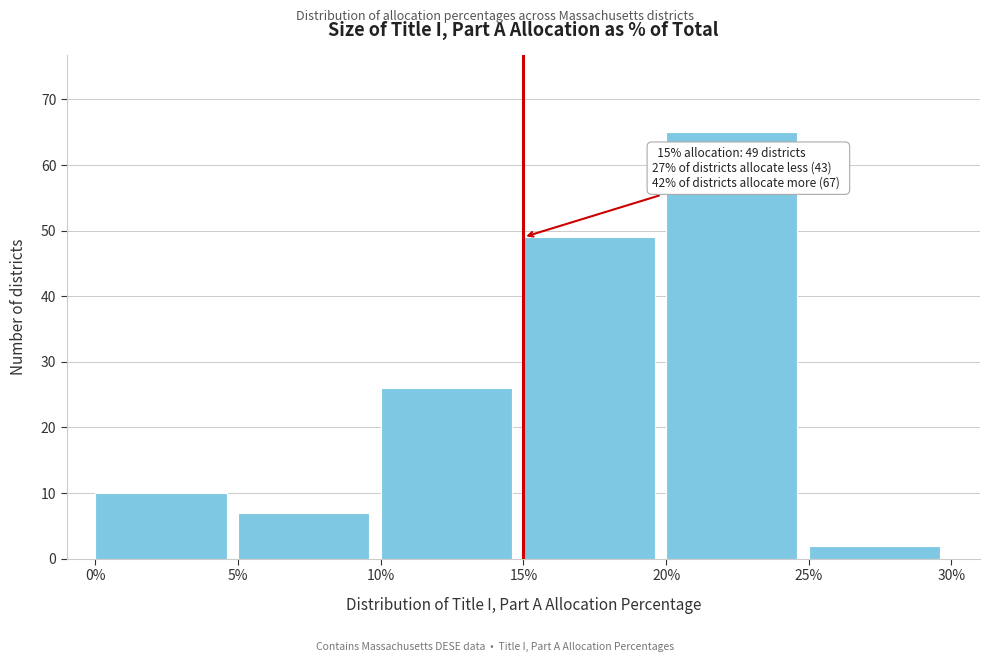

Reading left to right, list all the values displayed in this chart.

0%=10	5%=7	10%=26	15%=49	20%=65	25%=2